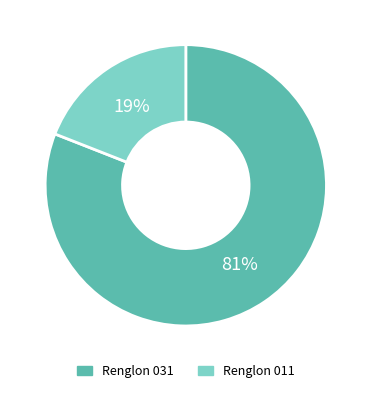

How many segments does this pie chart have?

2